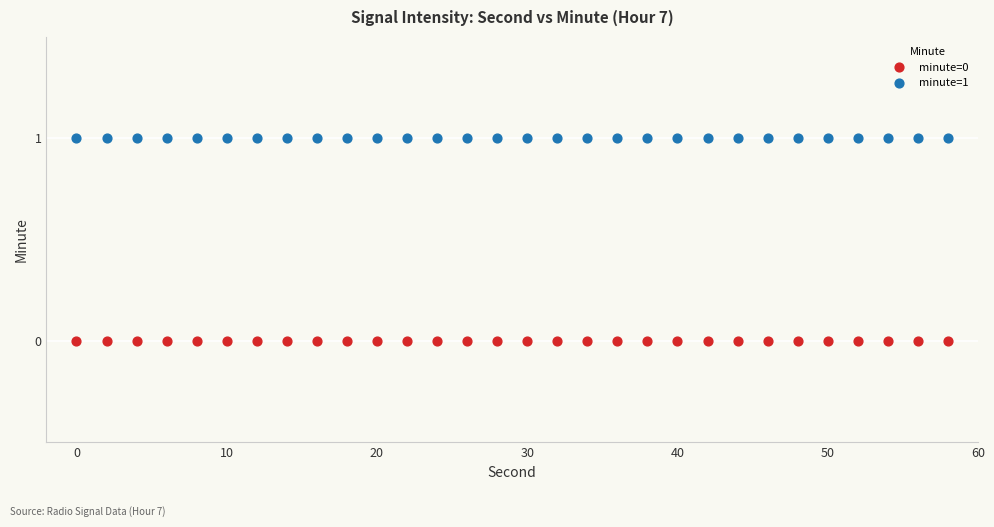

What are all the series names shown in the legend?

minute=0, minute=1